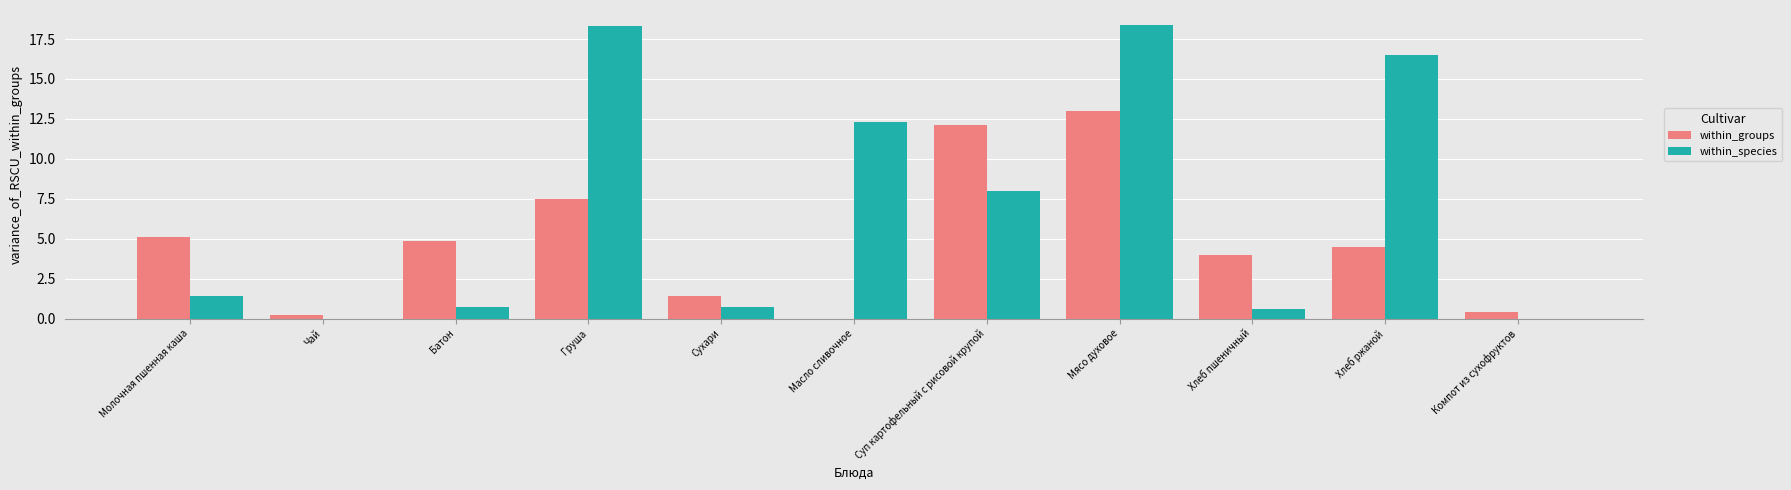

Which series changed the most between Молочная пшенная каша and Сухари?

within_groups